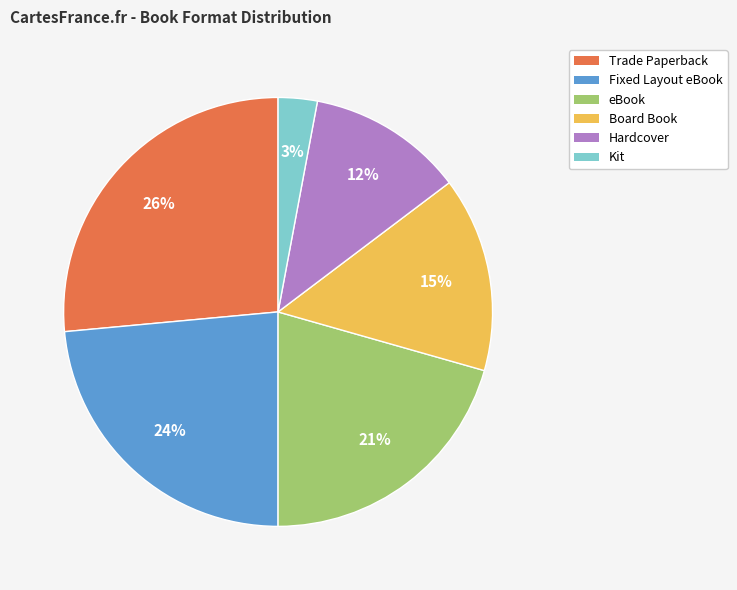

Do Trade Paperback and Hardcover together represent more than half of the pie?

No